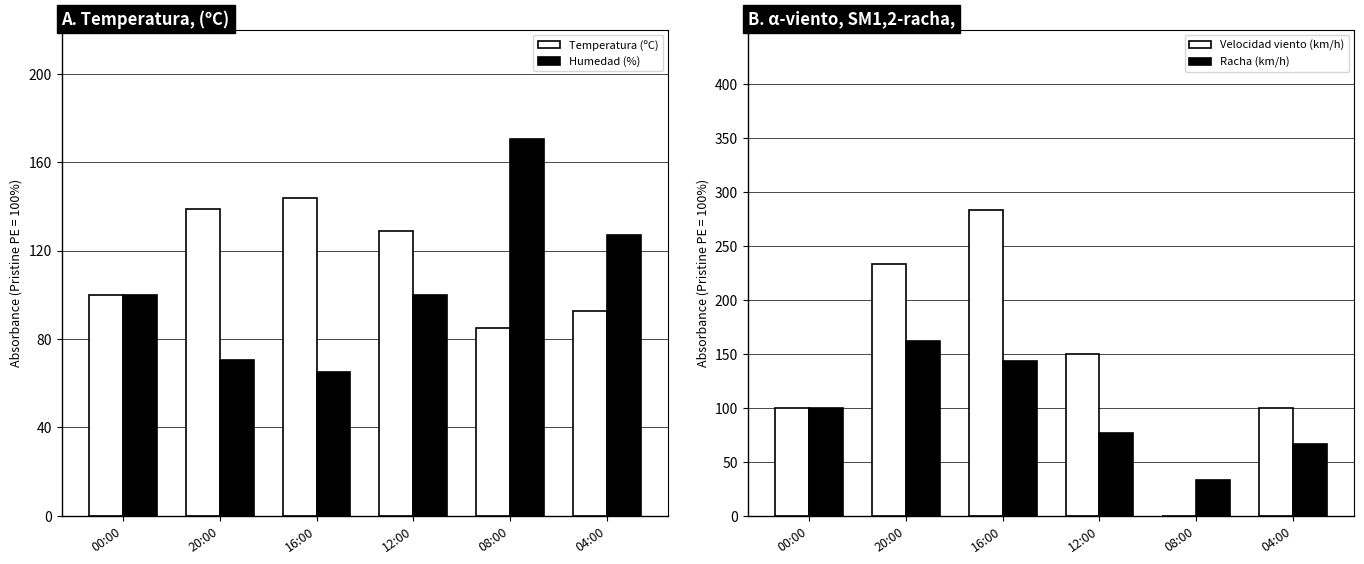

How many series are shown in this chart?

4